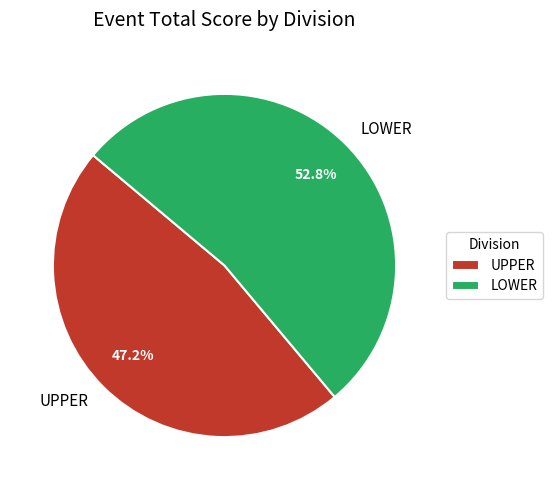

What percentage do UPPER and LOWER together represent?

100.0%